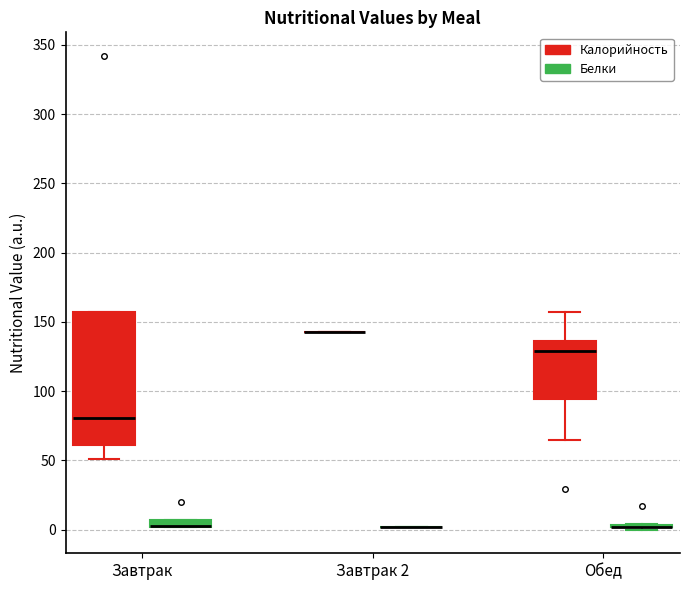

Which box is the tallest, from its lower edge to its upper edge?

Завтрак (Калорийность)